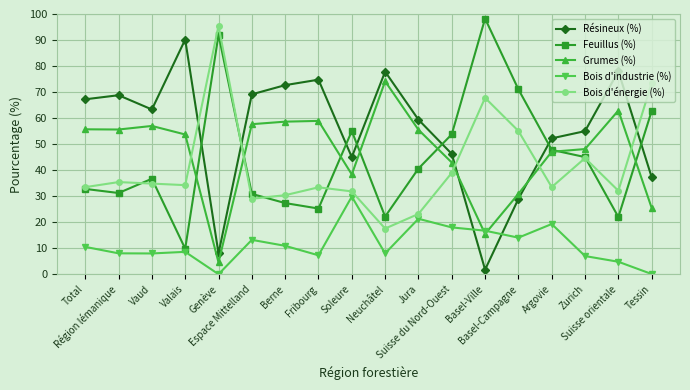

True or false: Feuillus (%) has a value of 10.3 at Neuchâtel.

False